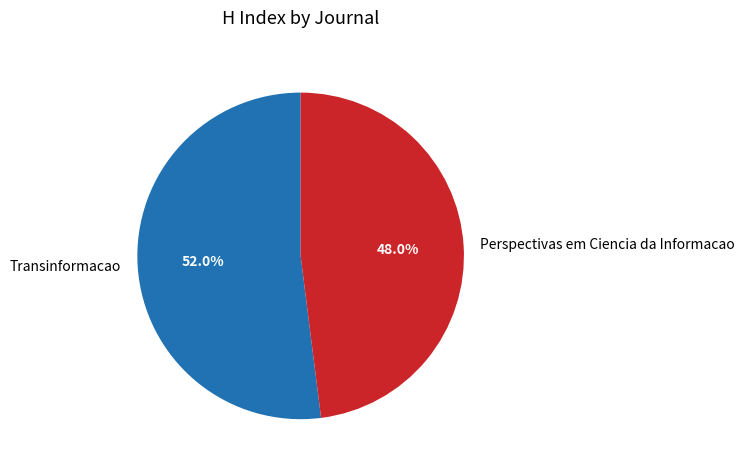

To the nearest percent, what percentage of the pie is Perspectivas em Ciencia da Informacao?

48%